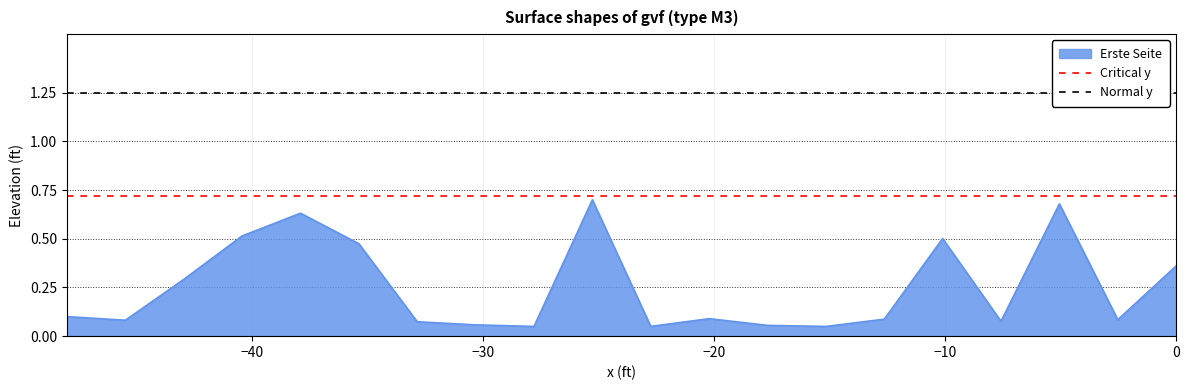

What is the value of the Critical y point at the 1st from the left?

0.7